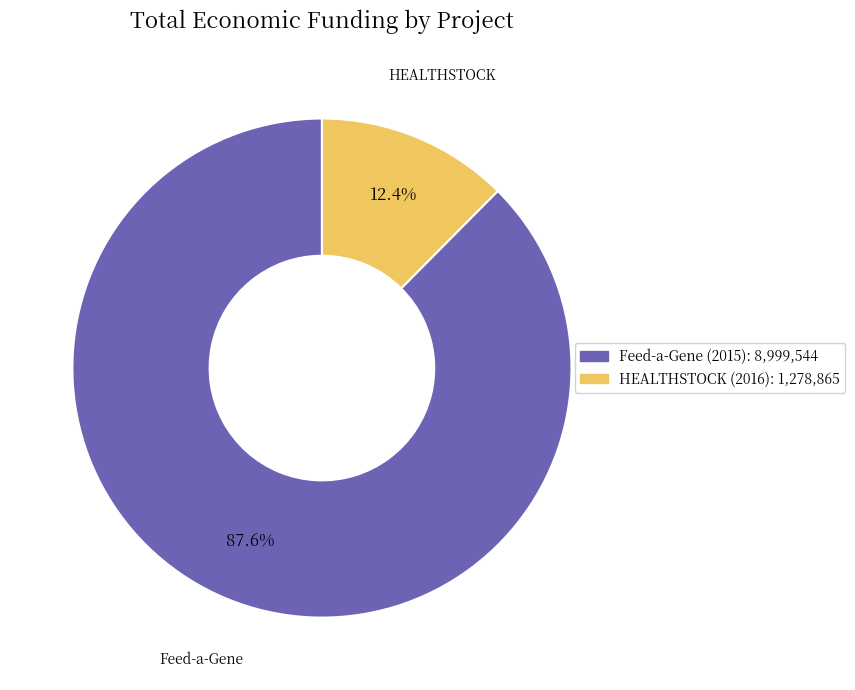

Is it true that Feed-a-Gene (2015) is 88% of the pie?

True